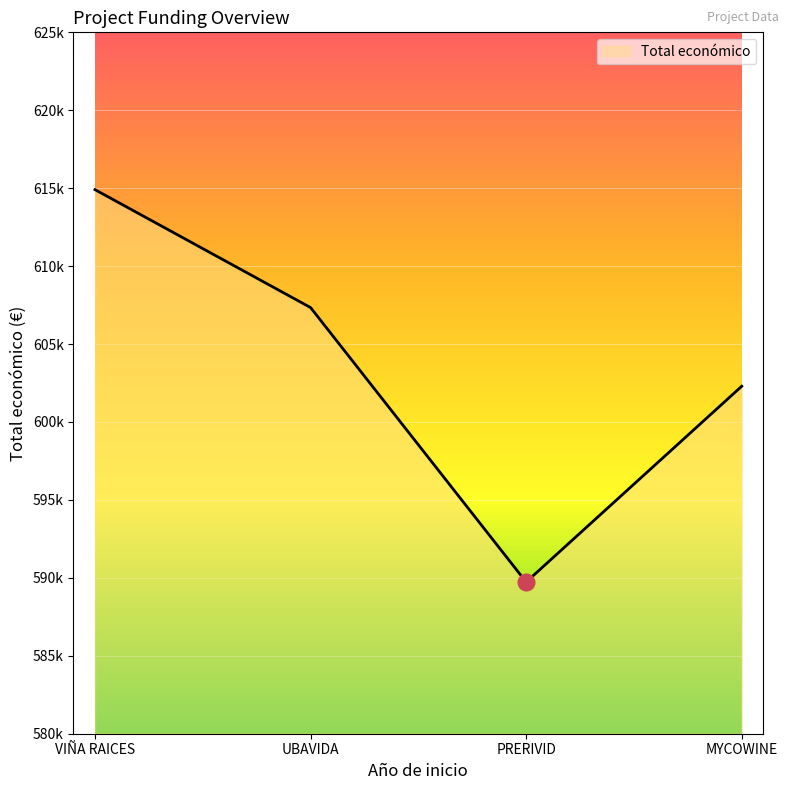

Is this an area chart (filled region under the line)?

Yes